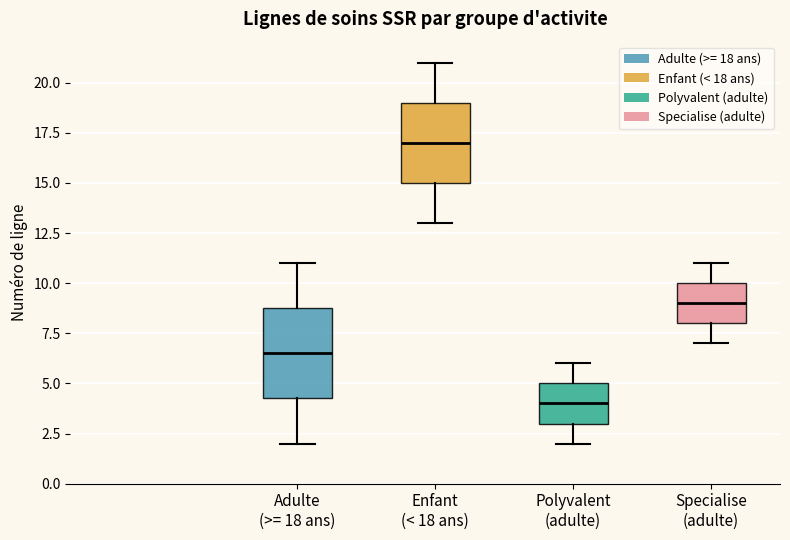

Which box's median line is the highest?

Enfant (< 18 ans)